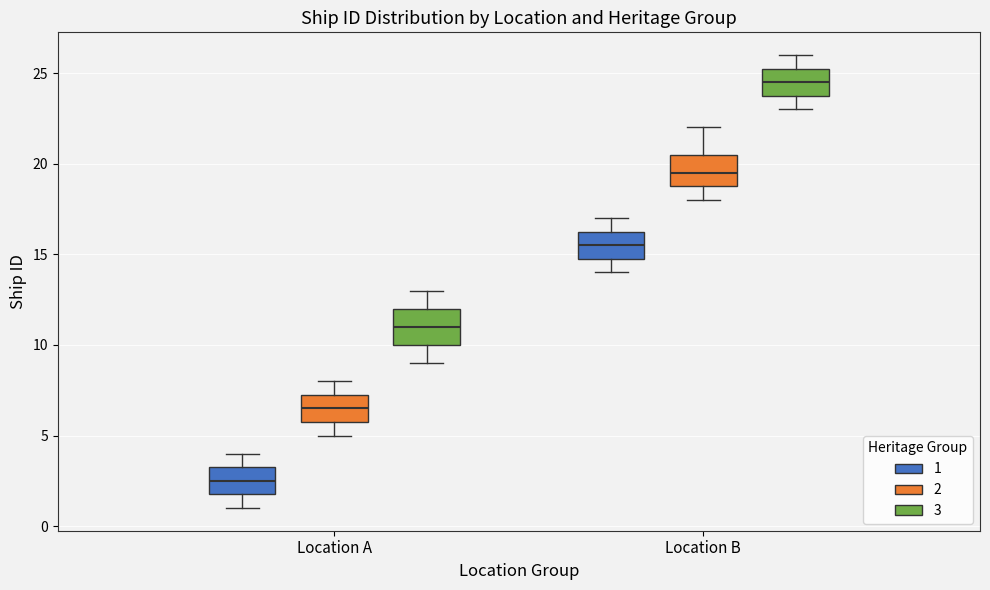

Which box has the lowest median line?

Location A (1)